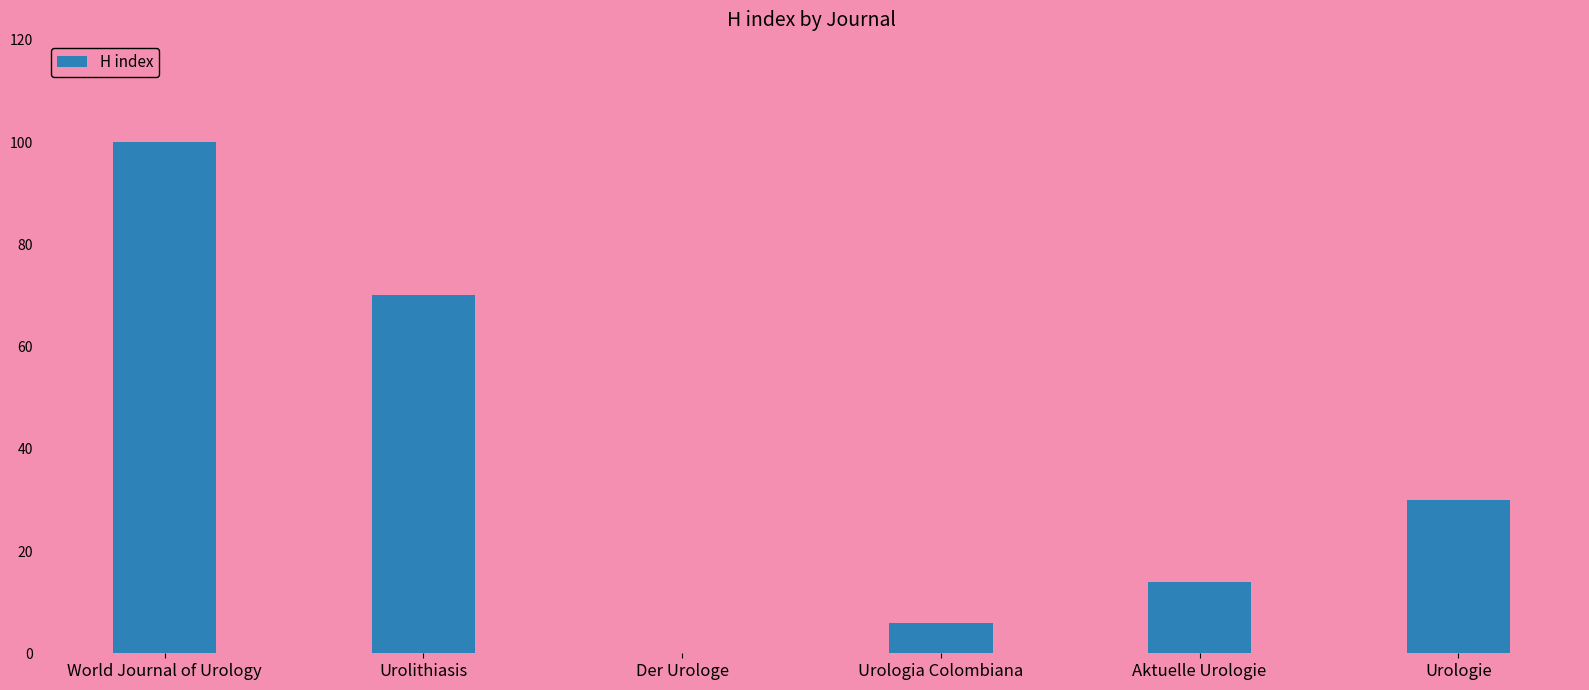

What is the maximum value shown in the chart?

100